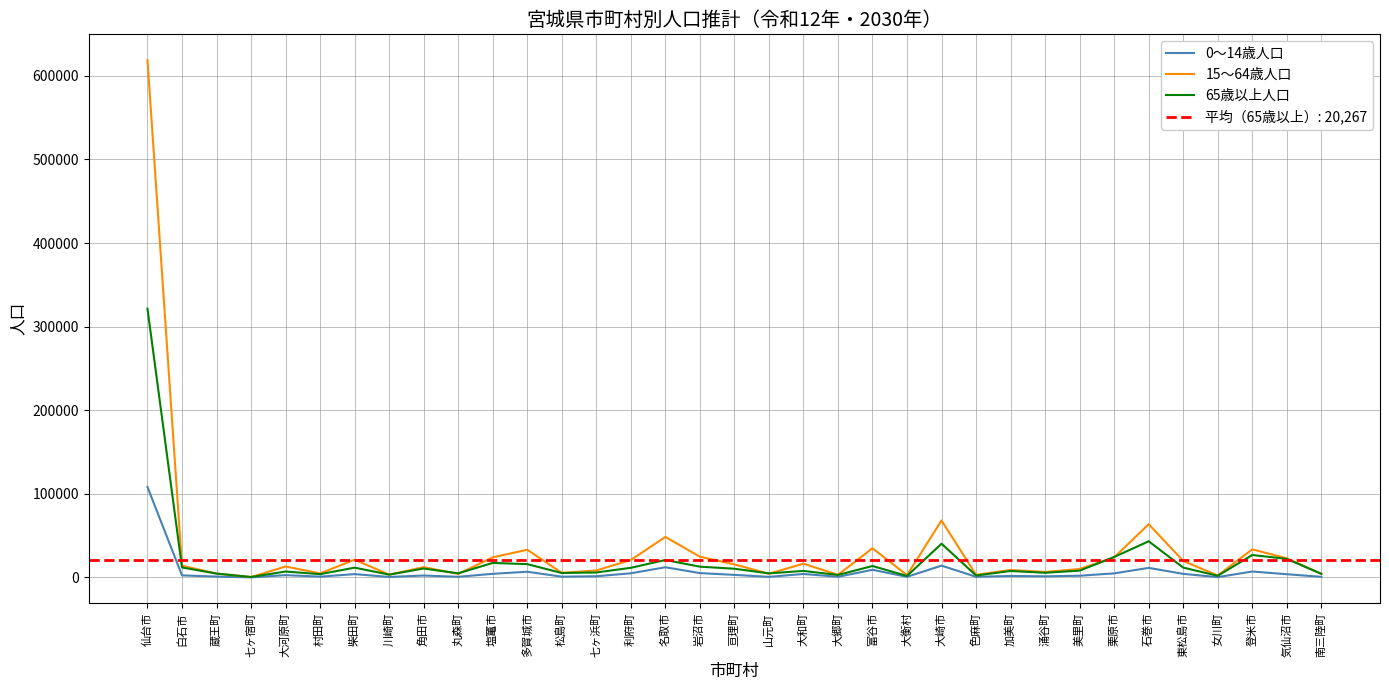

What position from the left is 亘理町?

18